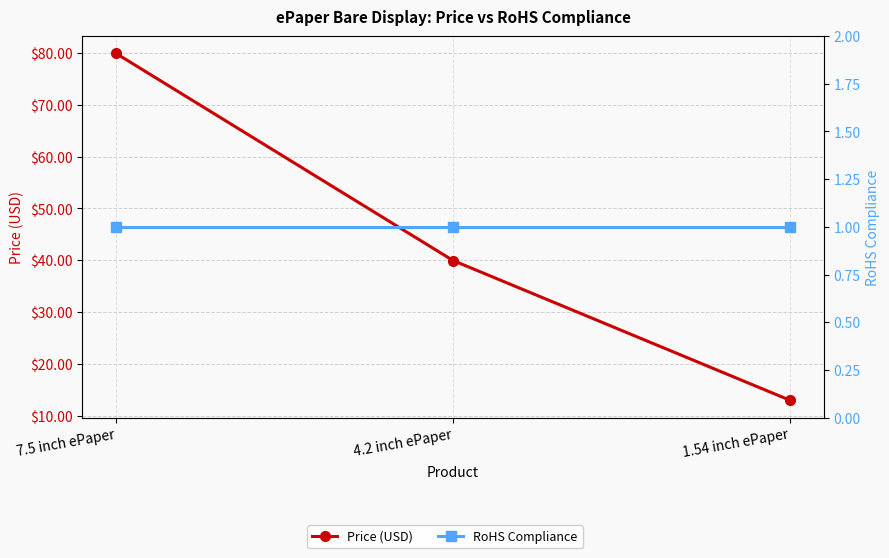

At which label does RoHS Compliance reach its minimum?

7.5 inch ePaper